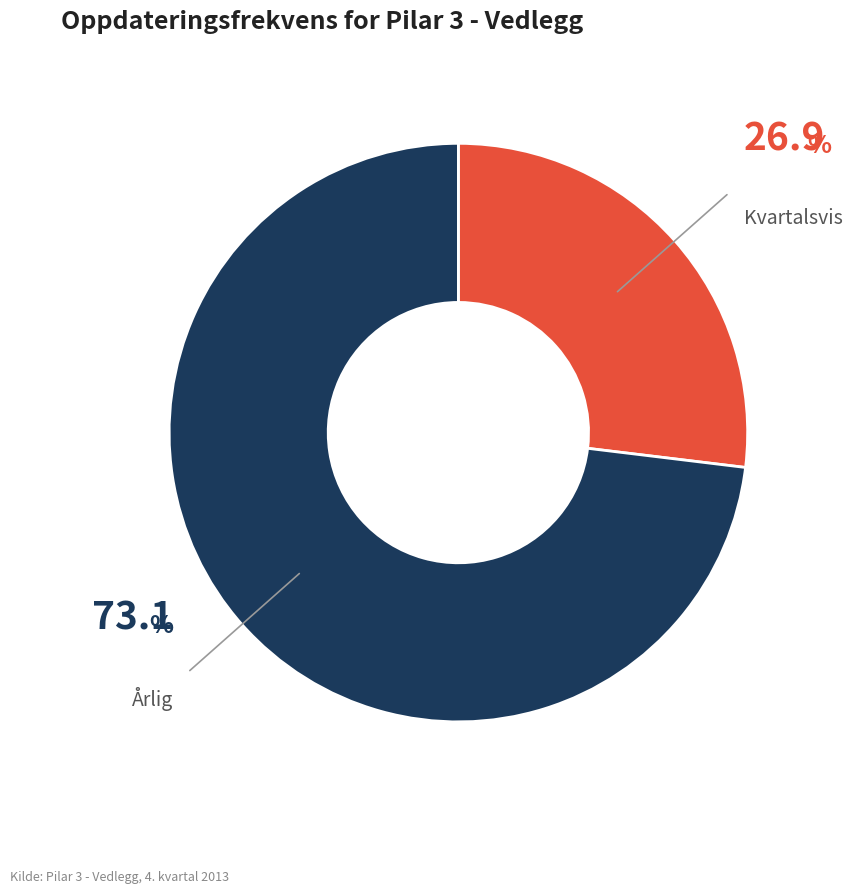

How many segments does this pie chart have?

2